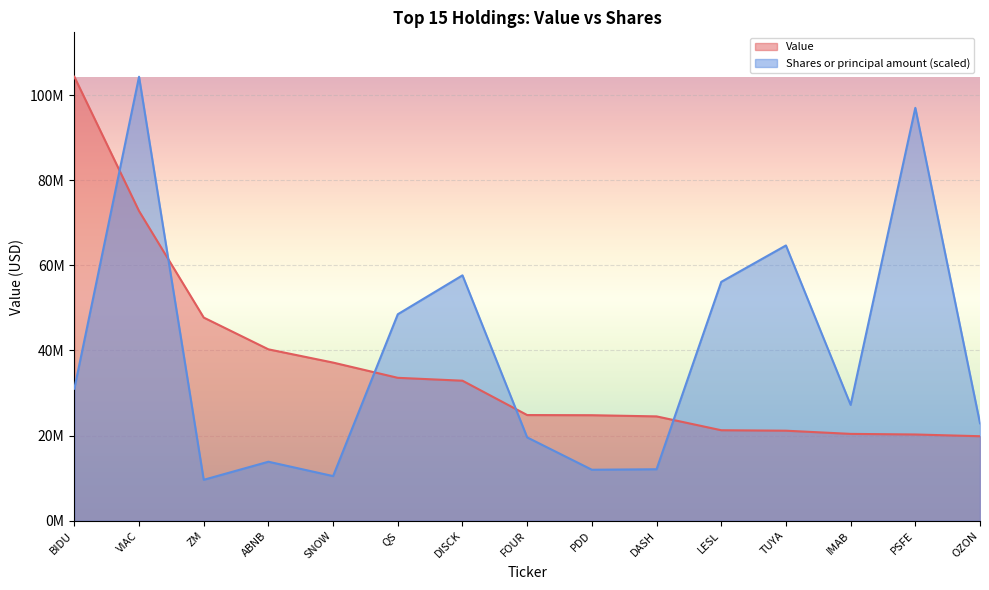

Reading right to left, transcribe all the data shown in this chart.

Value: OZON=19841000.0	PSFE=20250000.0	IMAB=20390000.0	TUYA=21140000.0	LESL=21249000.0	DASH=24501000.0	PDD=24778000.0	FOUR=24816000.0	DISCK=32886000.0	QS=33563000.0	SNOW=37142000.0	ABNB=40255000.0	ZM=47719000.0	VIAC=72750000.0	BIDU=104304000.0
Shares or principal amount: OZON=22880637.5	PSFE=96991308.0	IMAB=27201212.3	TUYA=64660872.0	LESL=56104880.8	DASH=12081625.3	PDD=11967175.5	FOUR=19566509.2	DISCK=57642839.6	QS=48495654.0	SNOW=10474608.6	ABNB=13849712.2	ZM=9603562.0	VIAC=104304000.0	BIDU=31001461.1